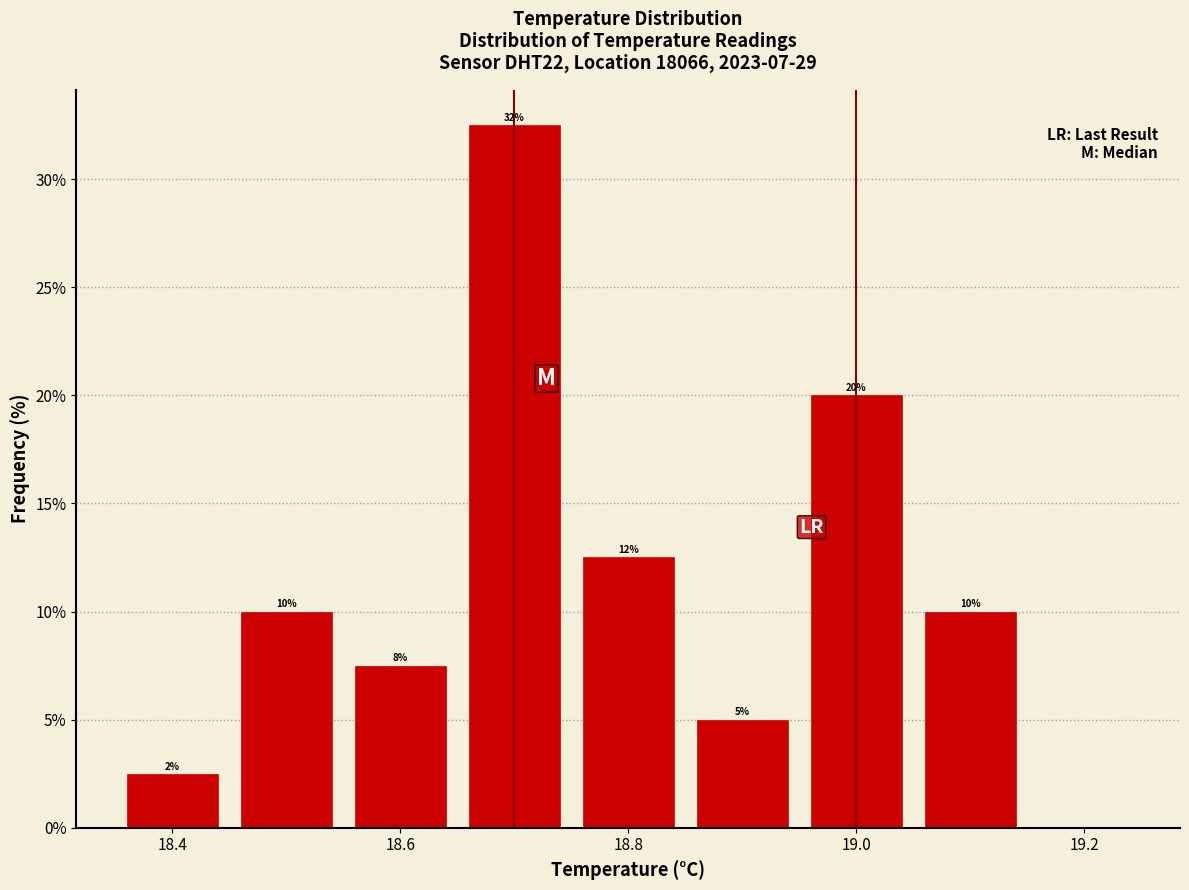

Which range on the x-axis has the tallest bar?

18.65 to 18.75